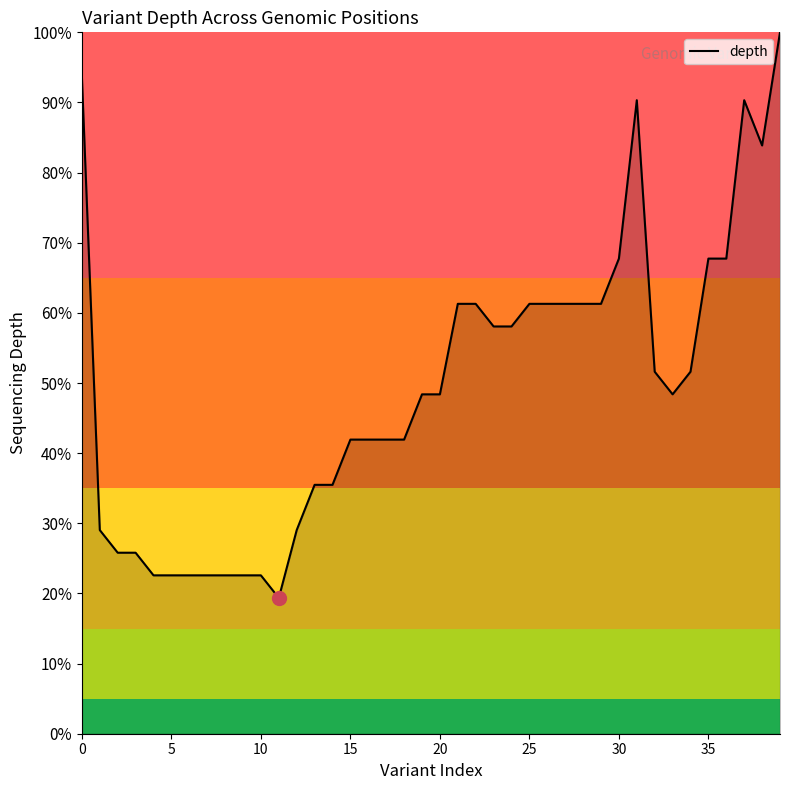

What is the maximum value shown in the chart?

100.0